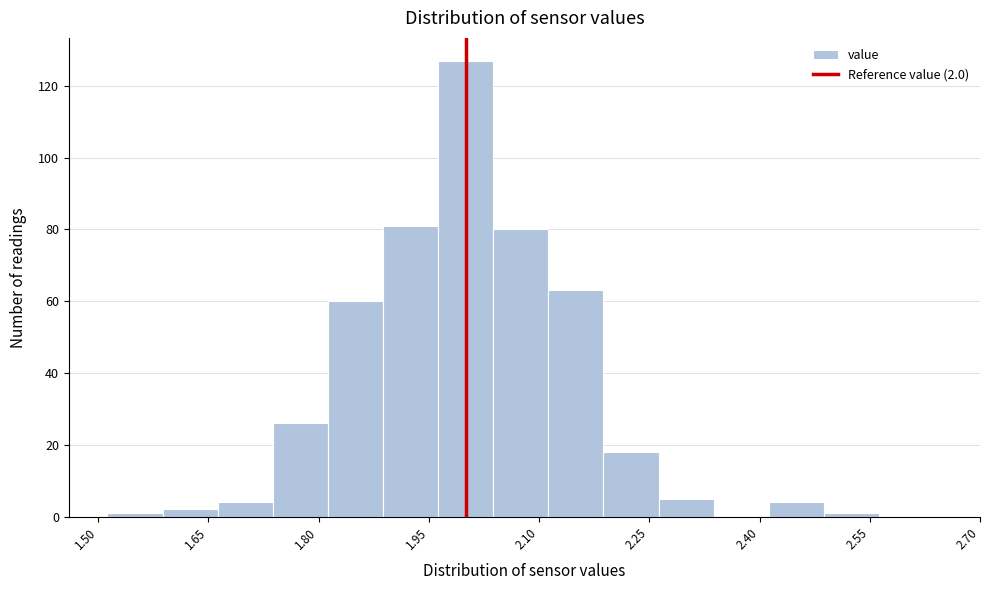

Around what value on the x-axis is the tallest bar? Give the approximate position of its centre, as read against the axis.

2.00